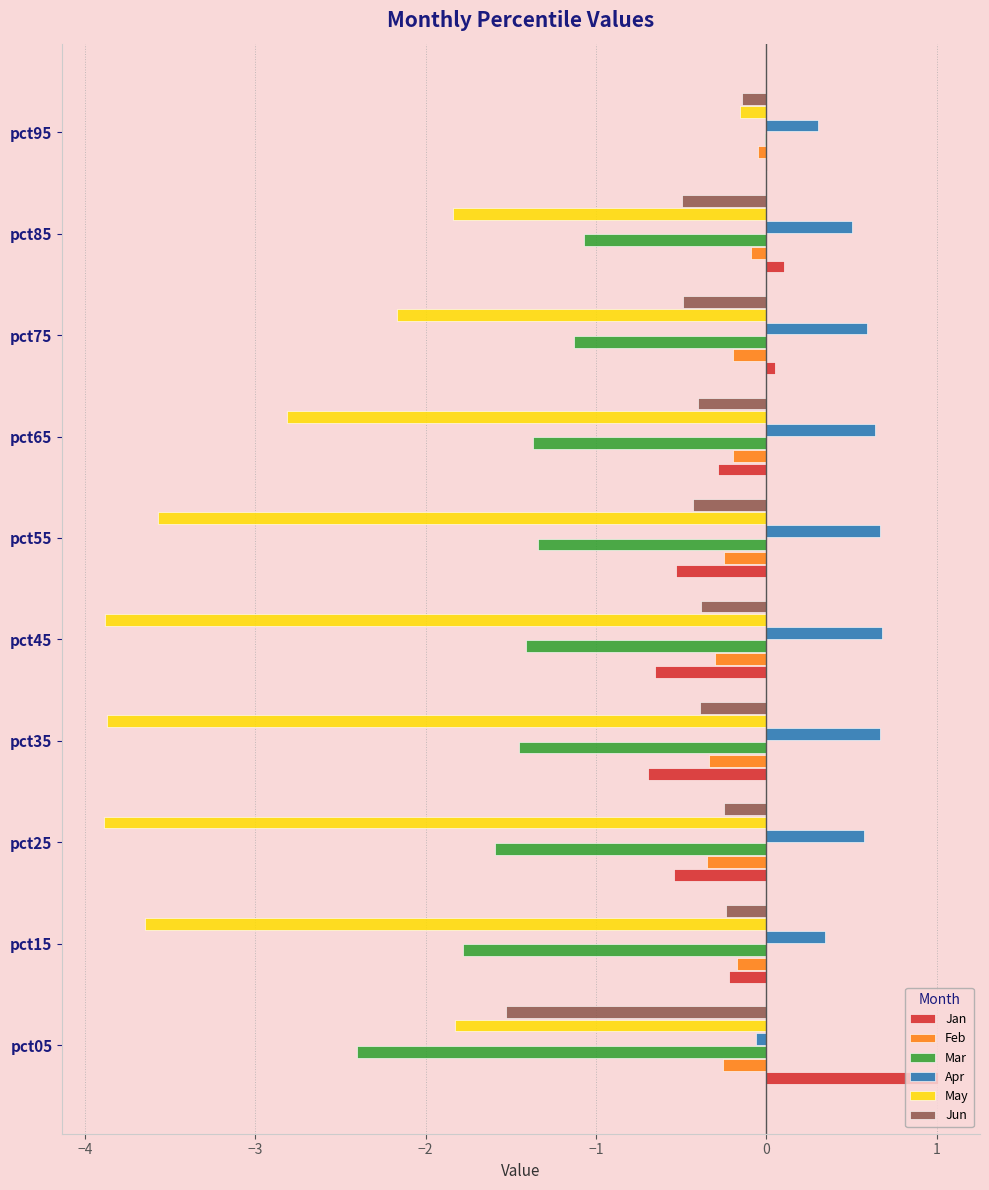

Which category has the highest value across all series?

pct05